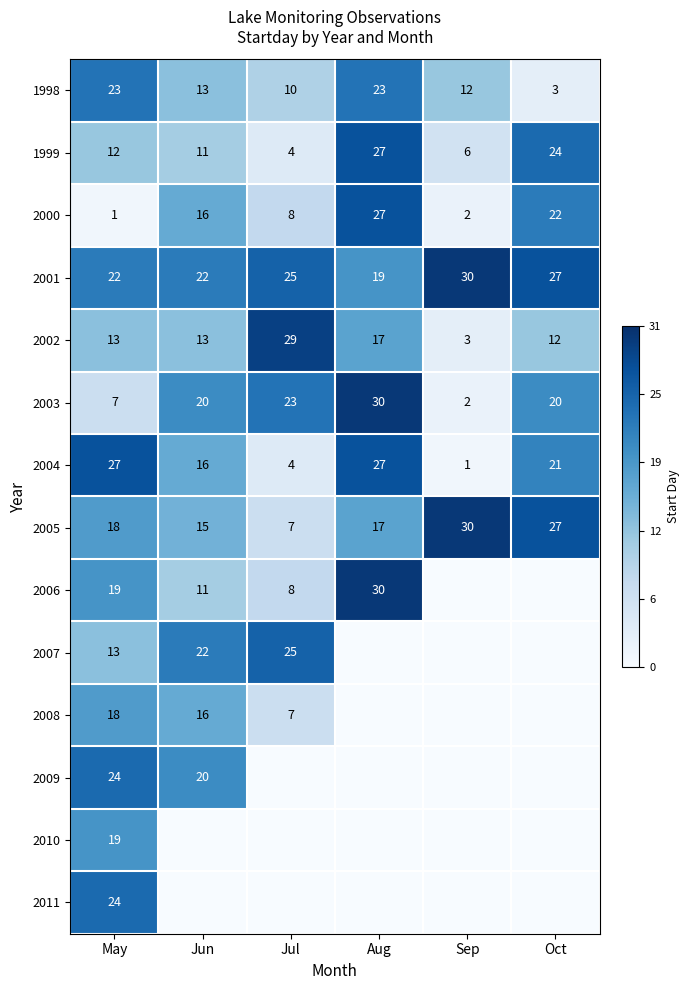

True or false: 2001 has a value of 5 at May.

False